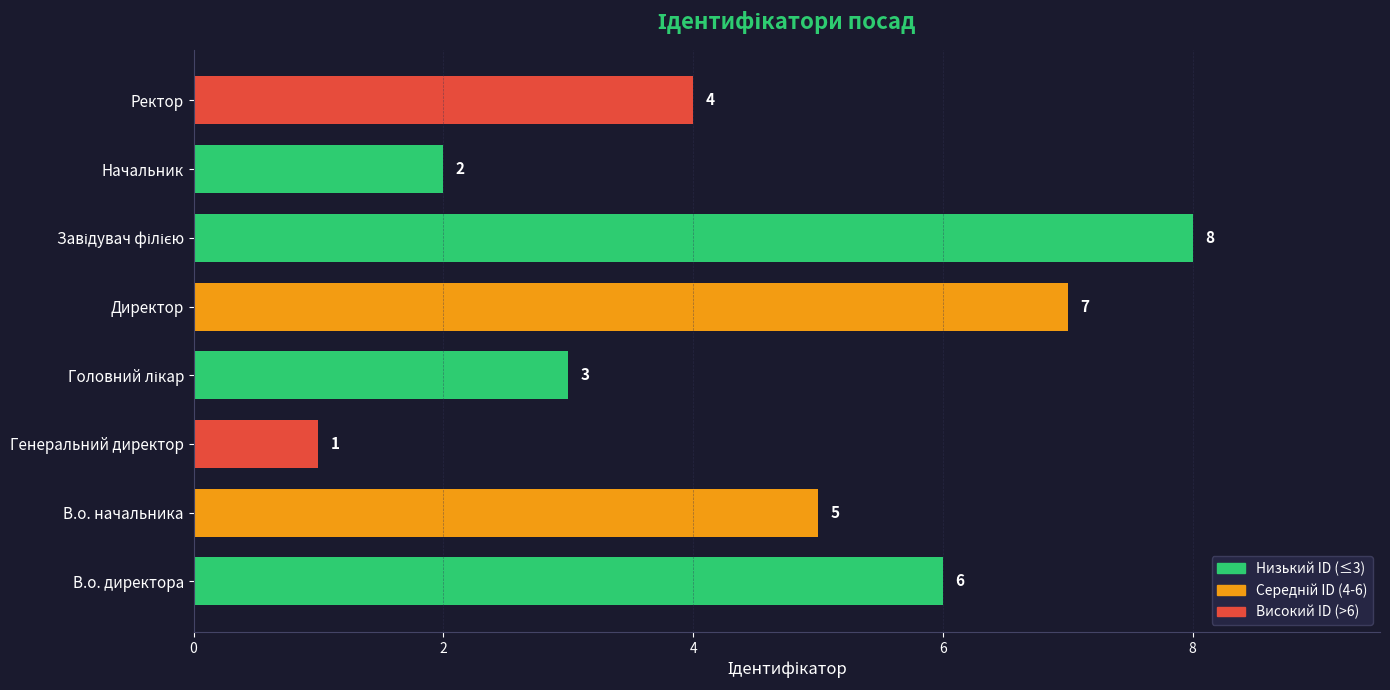

The value at Генеральний директор is 1. True or false?

True